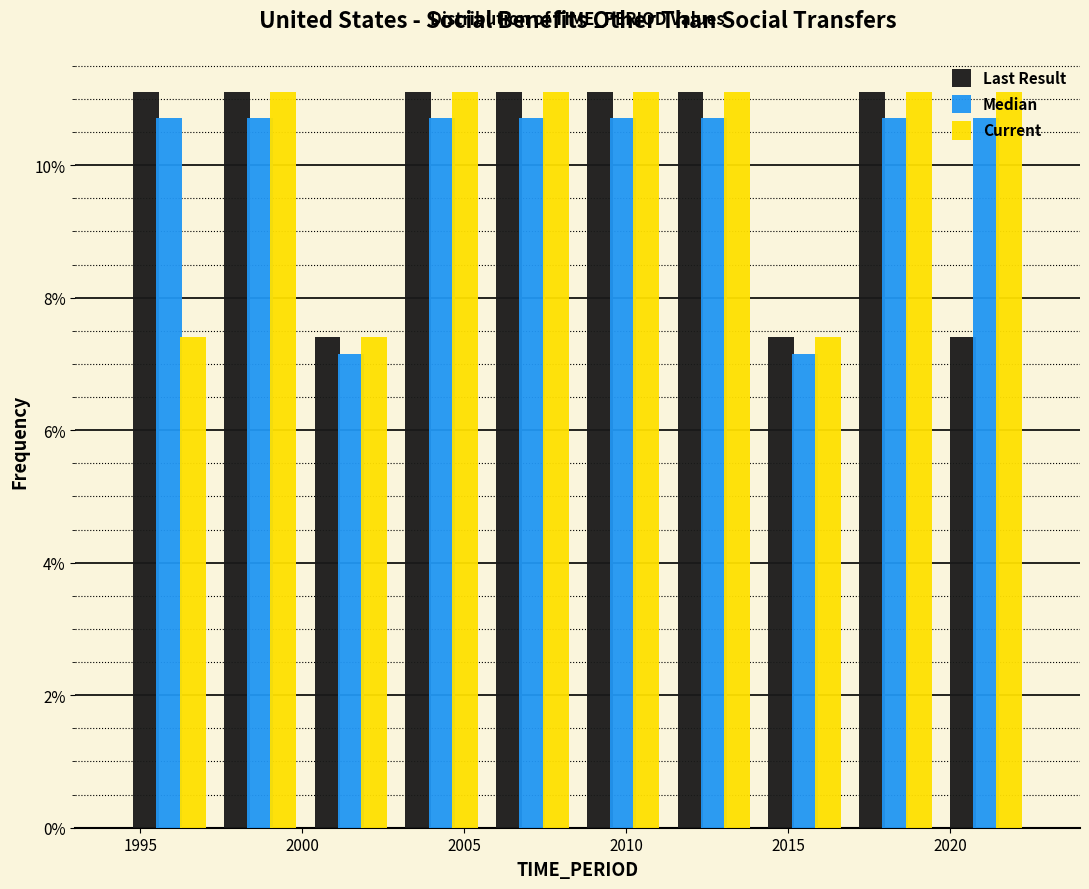

What is the height of the Current bar covering 2014.1 to 2016.9 on the x-axis? Neither the bar edges nor the heights are printed on the chart, so give them approximately, as read against the axes.

7.4